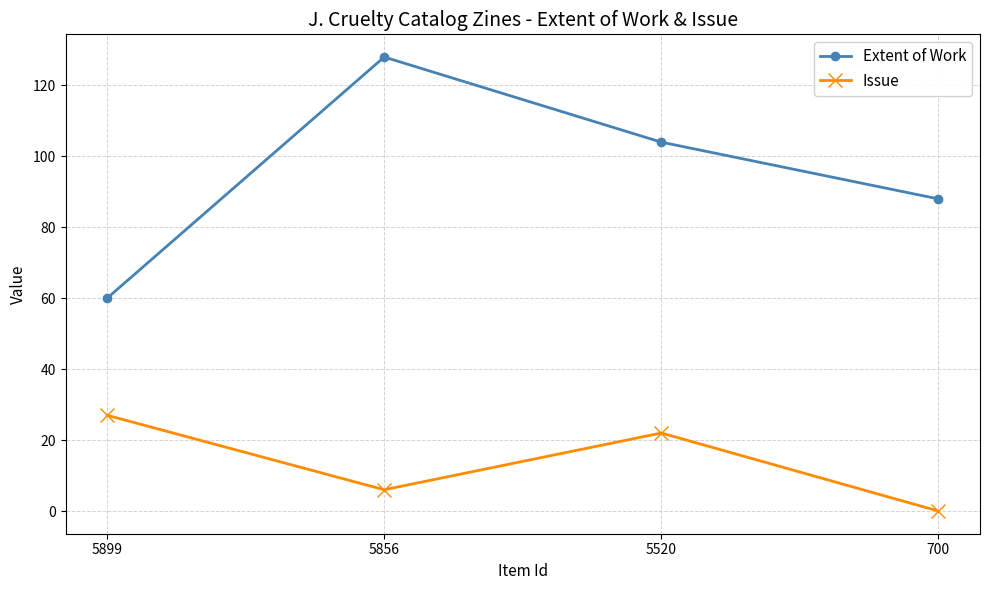

What is the difference between the highest and lowest values at 5520?

82